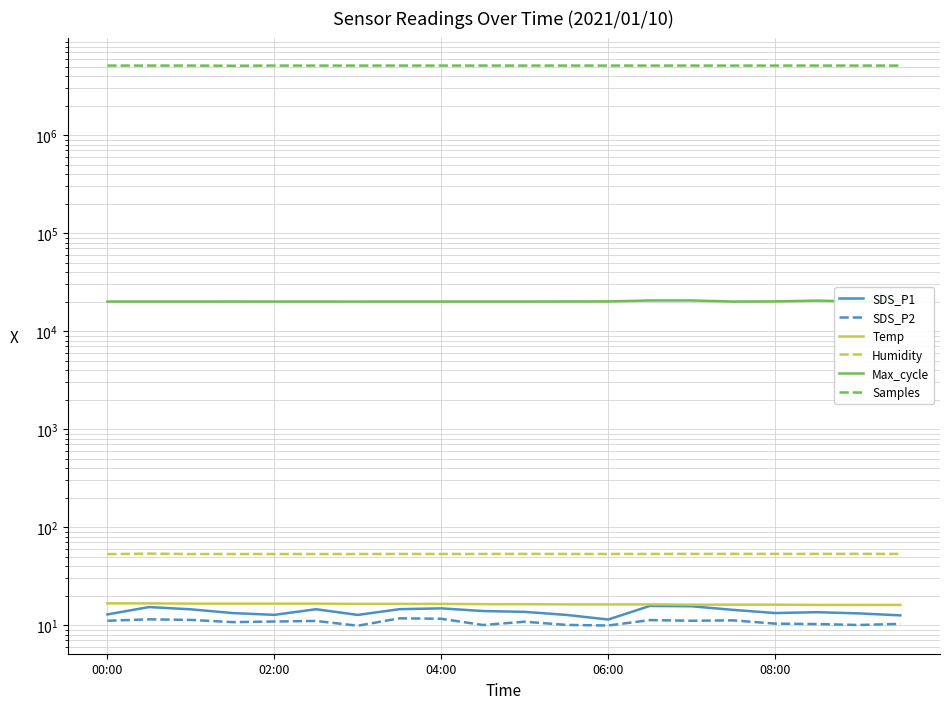

Reading left to right, extract all data points from this chart.

SDS_P1: 12.9	15.3	14.5	13.3	12.8	14.6	12.7	14.6	14.8	13.9	13.7	12.7	11.4	15.7	15.6	14.3	13.3	13.6	13.2	12.6
SDS_P2: 11.1	11.5	11.3	10.8	10.9	11.1	9.9	11.8	11.6	10.1	10.8	10.1	9.9	11.3	11.1	11.2	10.4	10.3	10.1	10.3
Temp: 16.7	16.7	16.6	16.6	16.6	16.6	16.5	16.5	16.5	16.4	16.4	16.3	16.3	16.3	16.2	16.2	16.2	16.1	16.1	16.1
Humidity: 53.1	53.7	53.2	53.2	53.2	53.2	53.2	53.3	53.3	53.3	53.4	53.3	53.3	53.3	53.4	53.4	53.4	53.4	53.4	53.4
Max_cycle: 20027.0	20026.0	20028.0	20039.0	20026.0	20020.0	20016.0	20030.0	20031.0	20032.0	20023.0	20067.0	20093.0	20534.0	20539.0	20027.0	20102.0	20478.0	20031.0	20087.0
Samples: 5113406.0	5112784.0	5113314.0	5094324.0	5113472.0	5113077.0	5113259.0	5112711.0	5112555.0	5112649.0	5112733.0	5112458.0	5112429.0	5113039.0	5112745.0	5112735.0	5112509.0	5112589.0	5111865.0	5112366.0